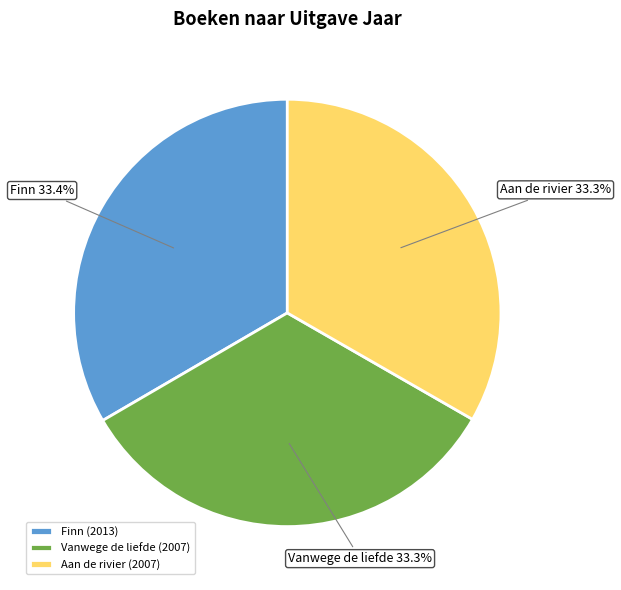

To the nearest percent, what is the average slice percentage?

33%